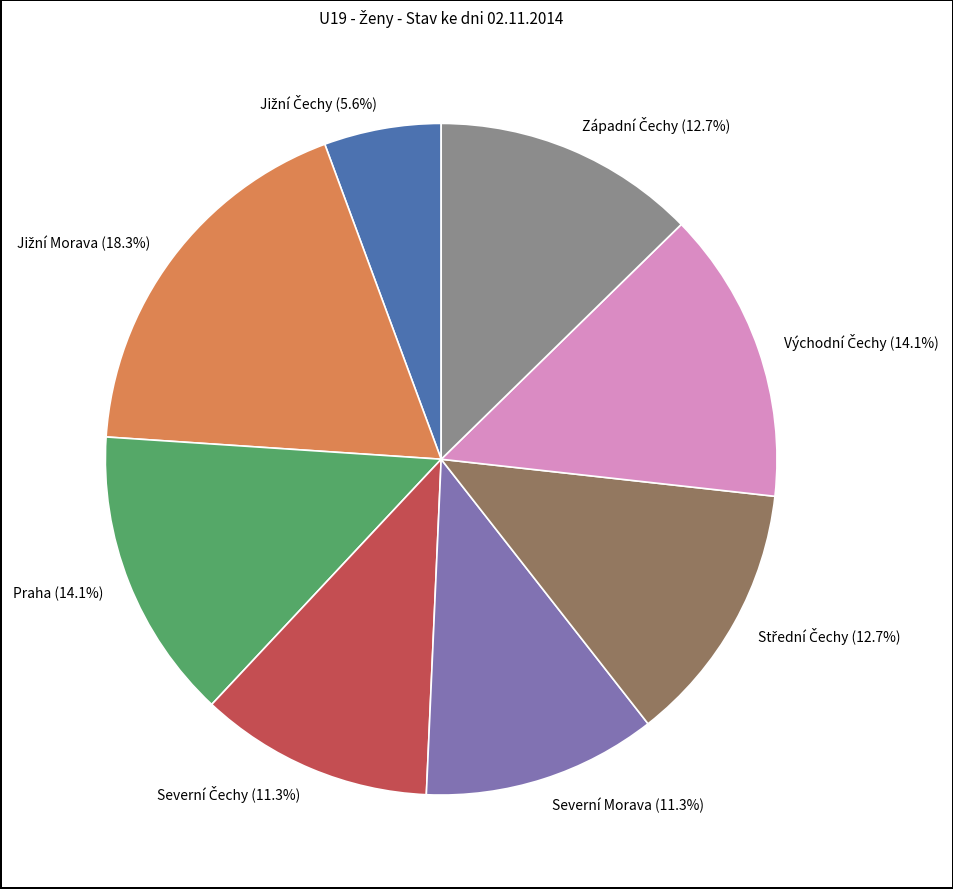

Is there a majority slice in this chart?

No